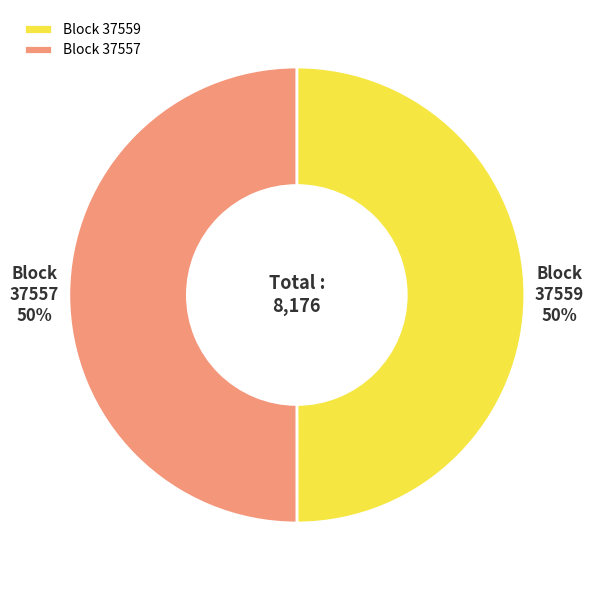

Is the sum of 37559 and 37557 greater than half?

Yes